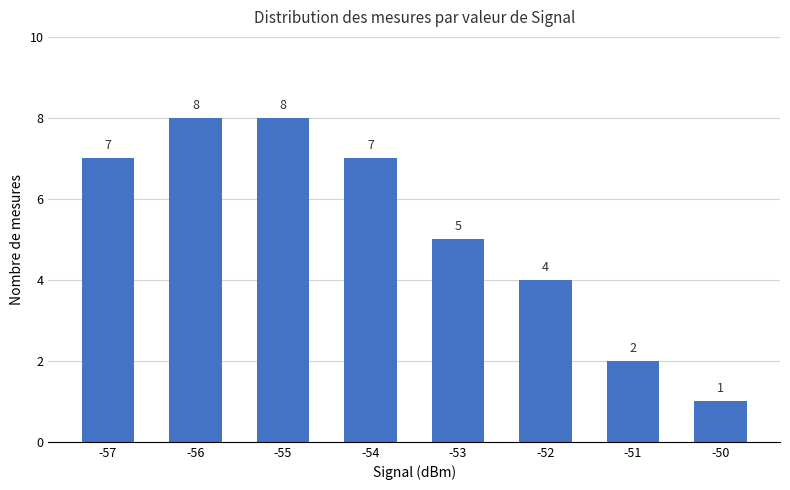

The value at -53 is 5. True or false?

True